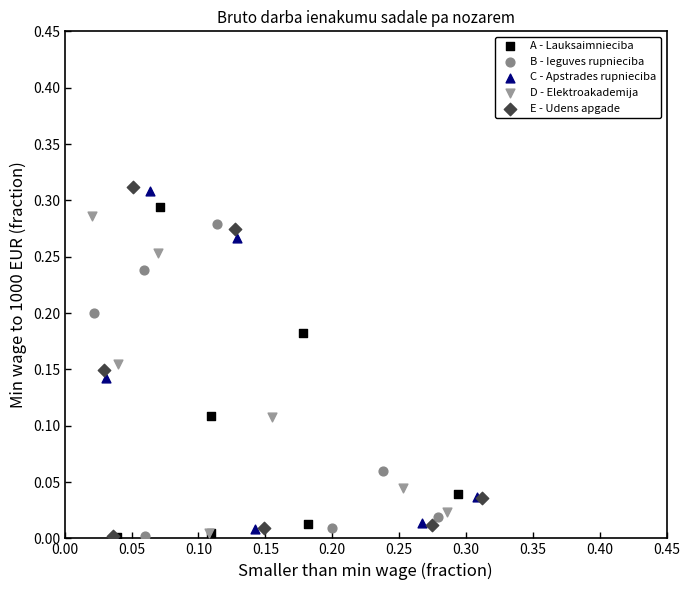

Which series has the largest Y range (max minus min)?

E - Udens apgade